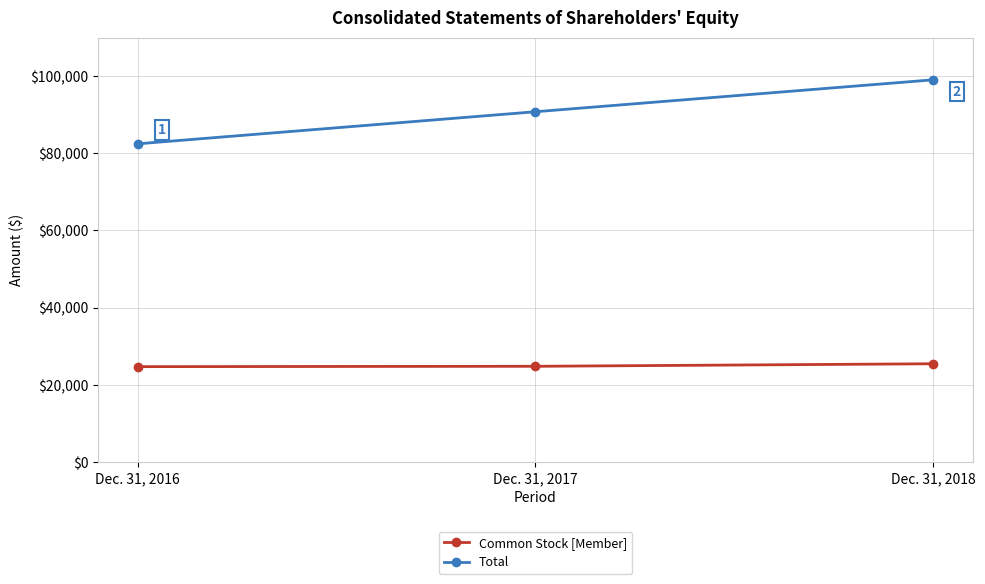

Which category has the highest value across all series?

Dec. 31, 2018